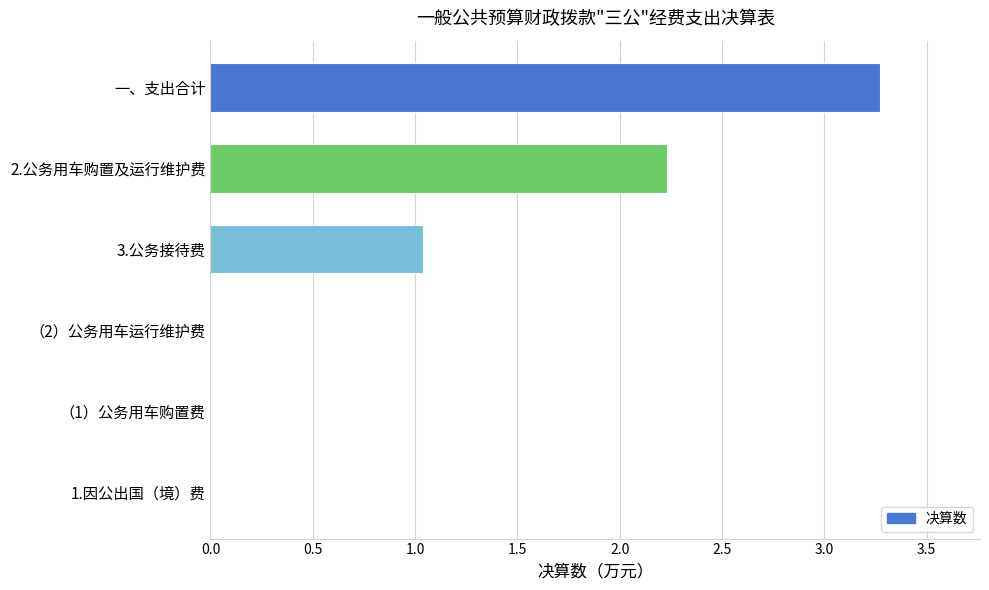

What is the sum of the values at 2.公务用车购置及运行维护费 and （1）公务用车购置费?

2.2